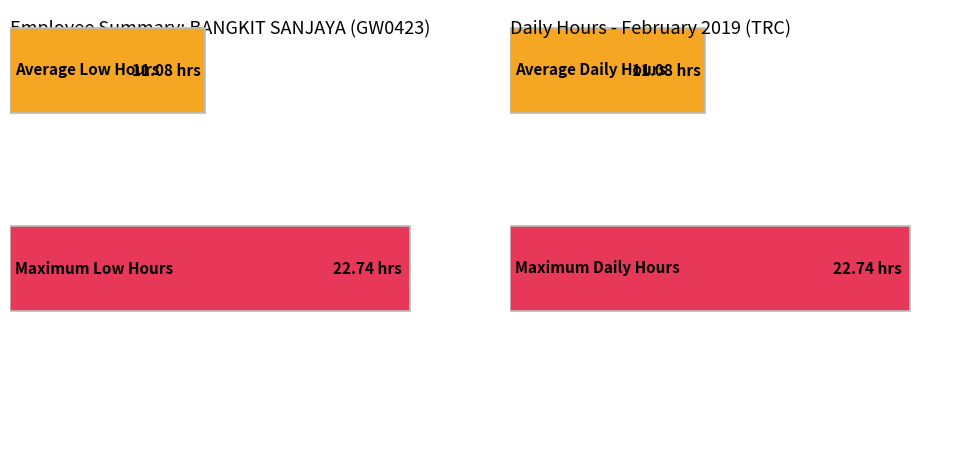

The value at 8 is 18.3. True or false?

False